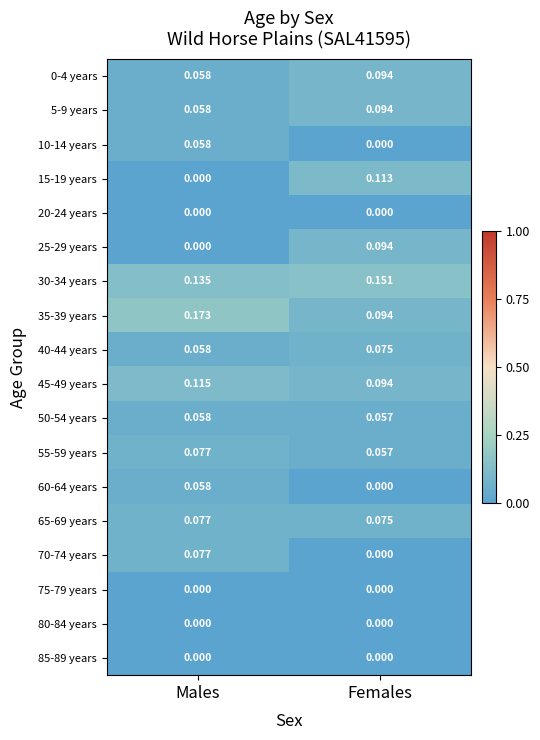

Which category has the lowest value in the 25-29 years series?

Males